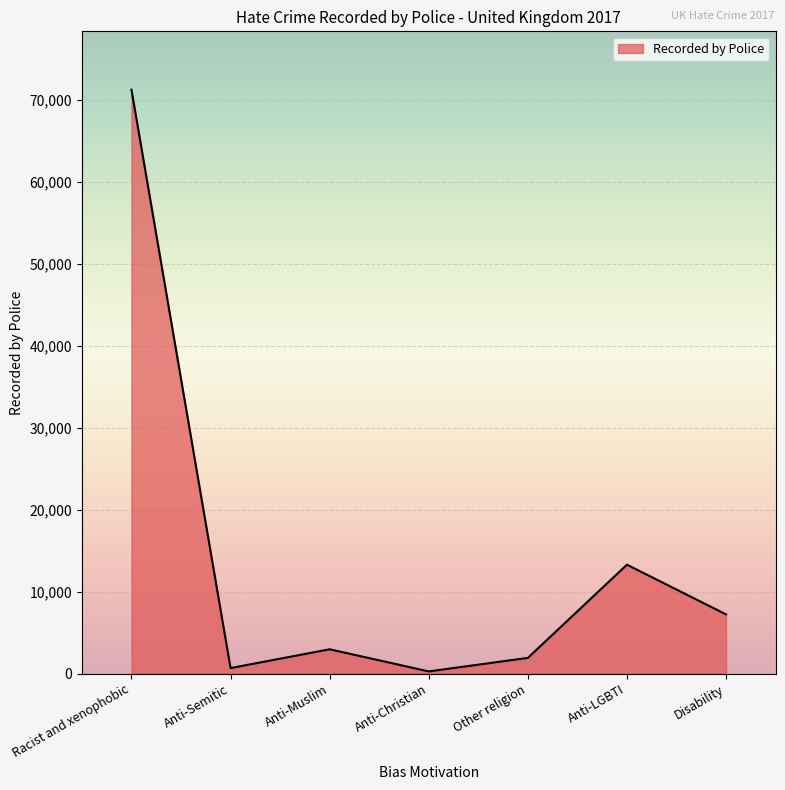

What is the difference between the maximum and minimum values?

70987